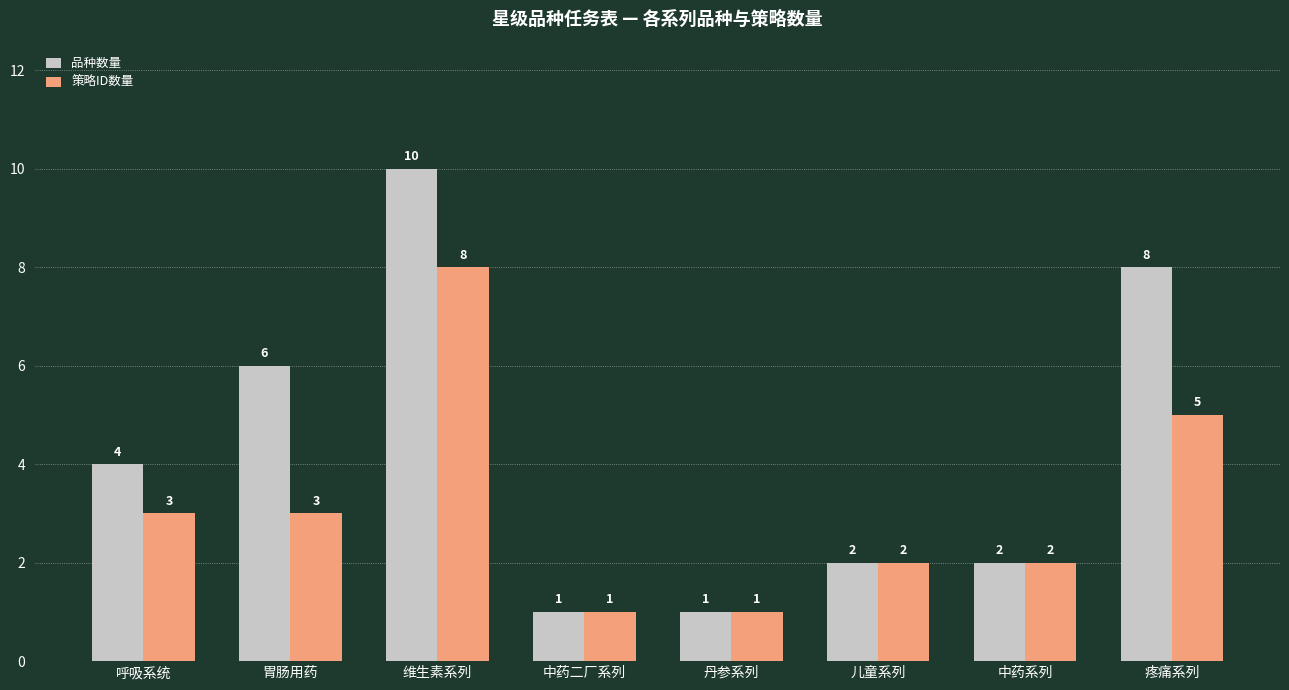

What position from the left is 儿童系列?

6